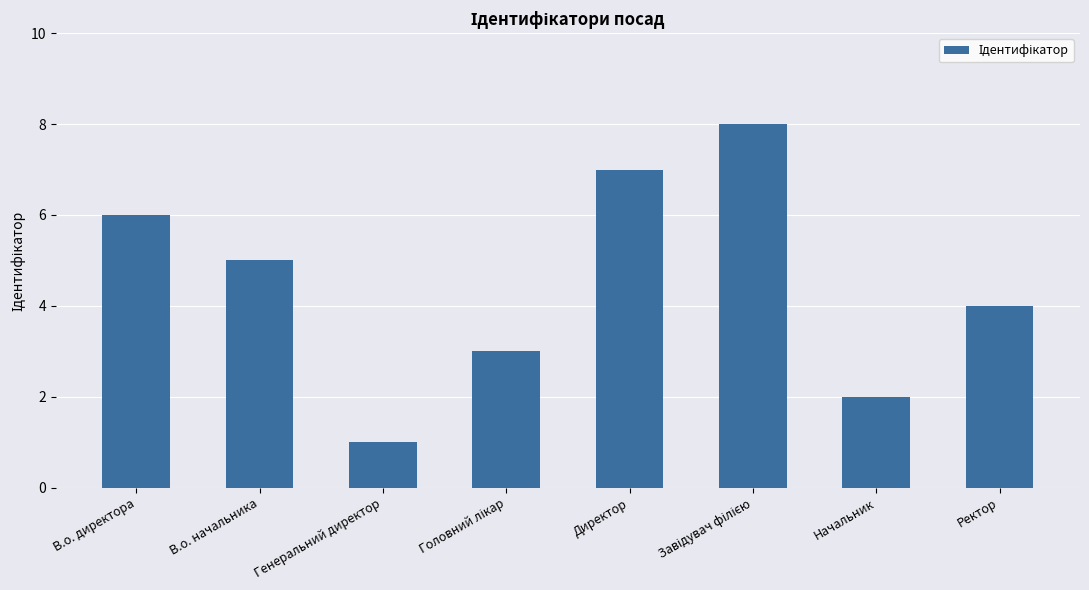

At which category does the chart reach its minimum across all series?

Генеральний директор